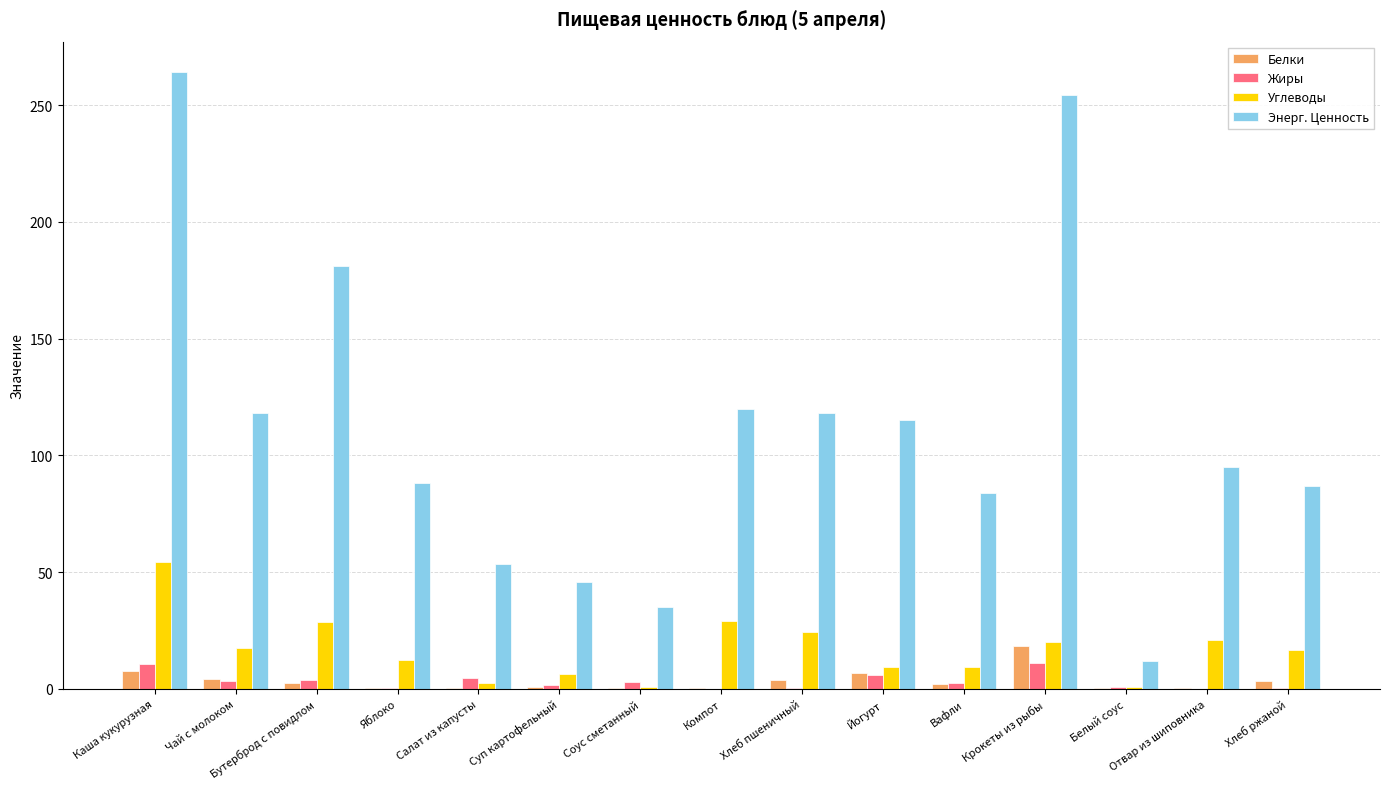

Between Суп картофельный and Компот, which series saw the biggest shift?

Энерг. Ценность